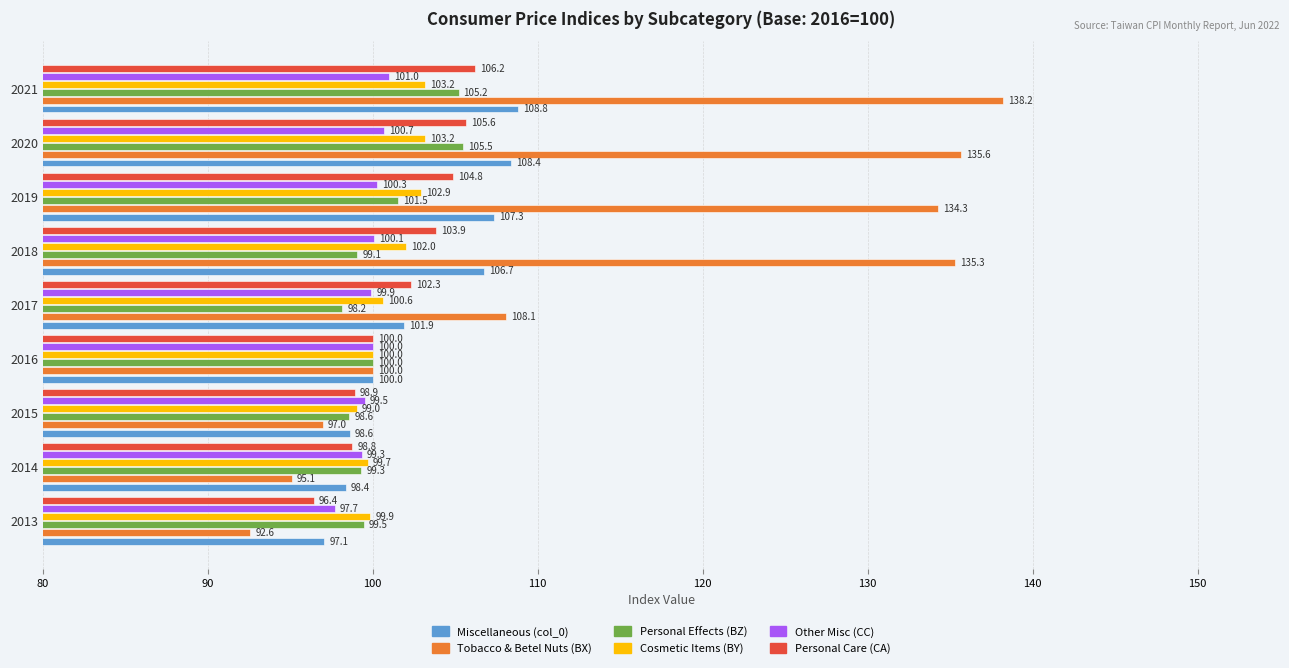

How many series are shown in this chart?

6